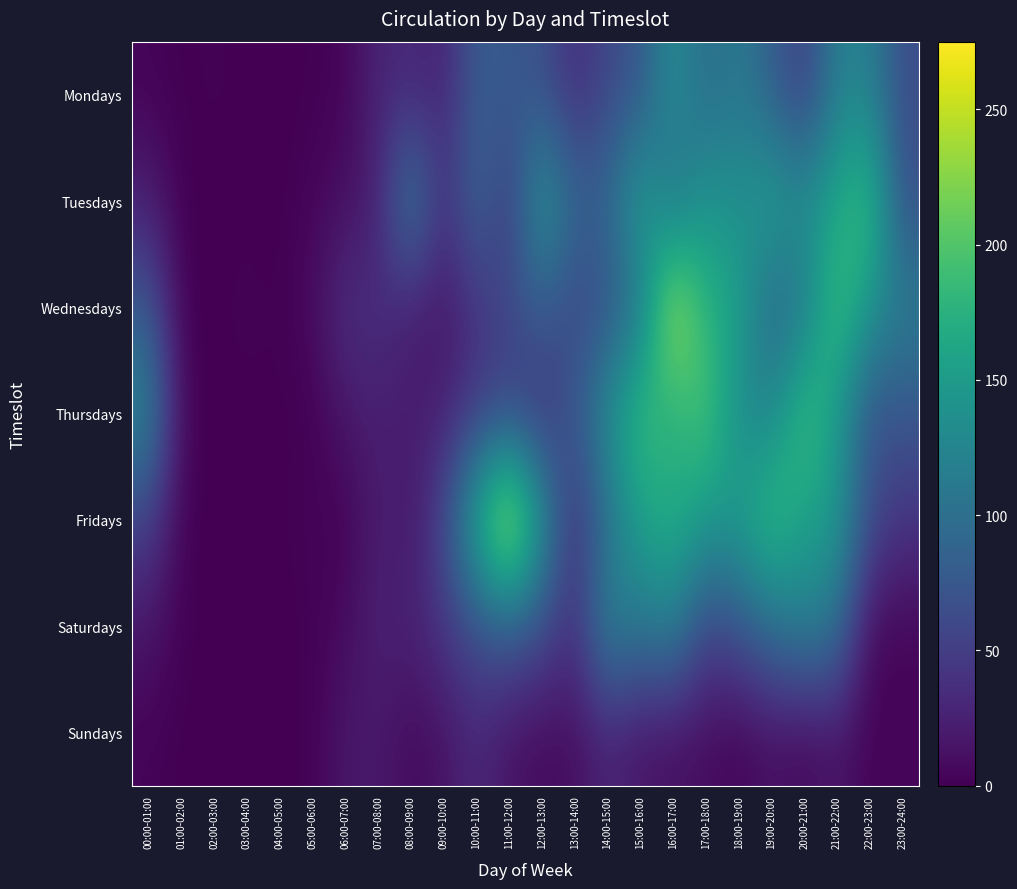

What is the total value across all series at 21:00-22:00?

896